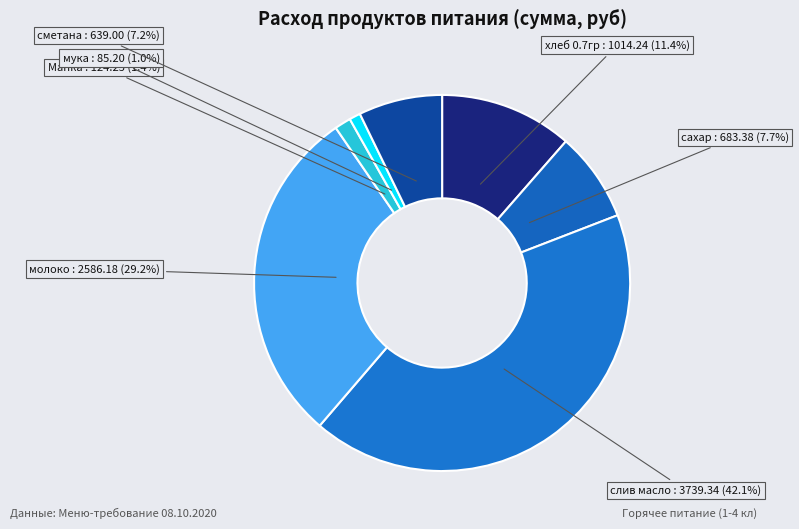

What percentage is the слив масло slice, to the nearest percent?

42%